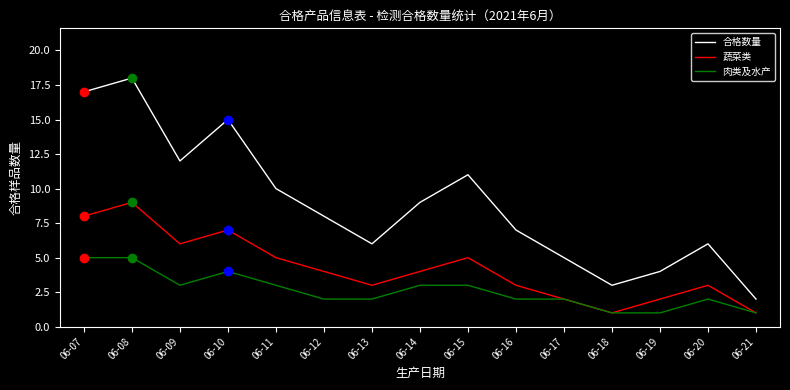

What is the difference between the highest and lowest values at 06-14?

6